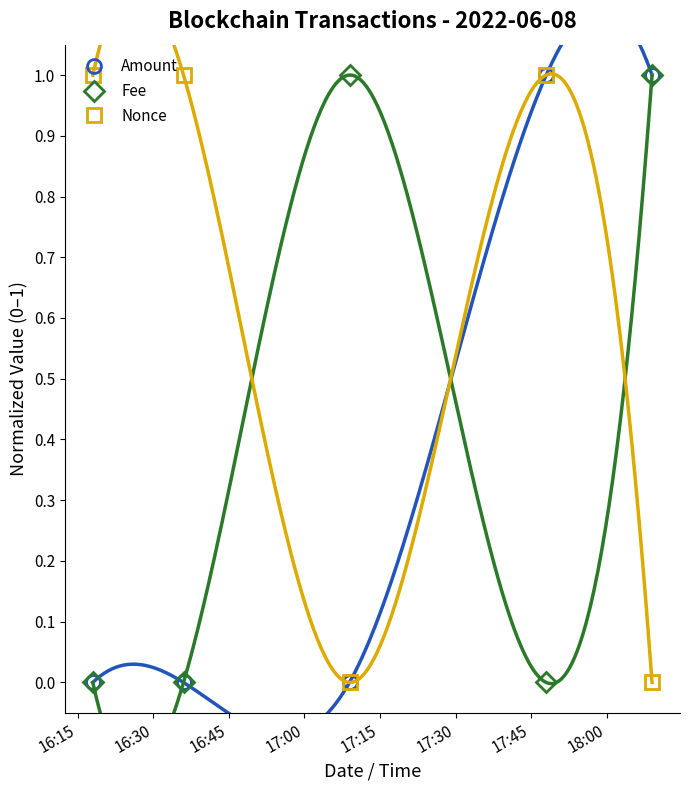

Which series ends up on top after the final intersection of Amount and Nonce?

Amount